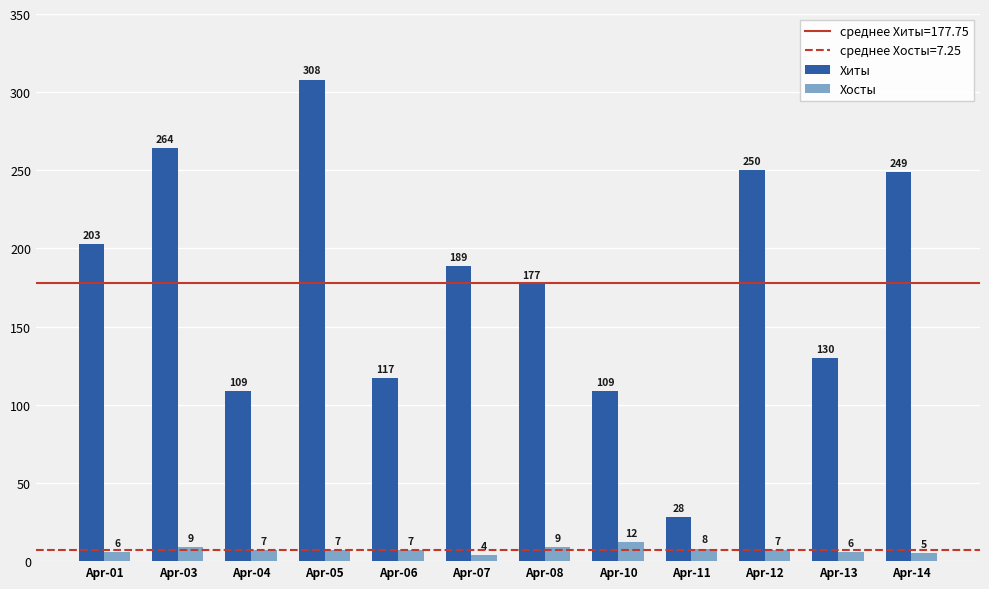

Between Apr-07 and Apr-12, which series saw the biggest shift?

Хиты